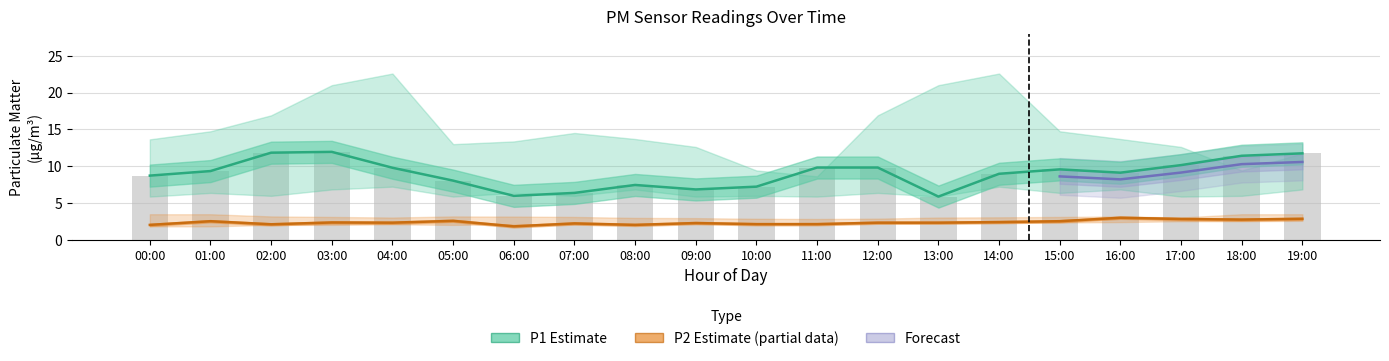

What is the difference between the second highest and minimum values in the P2 series?

1.0